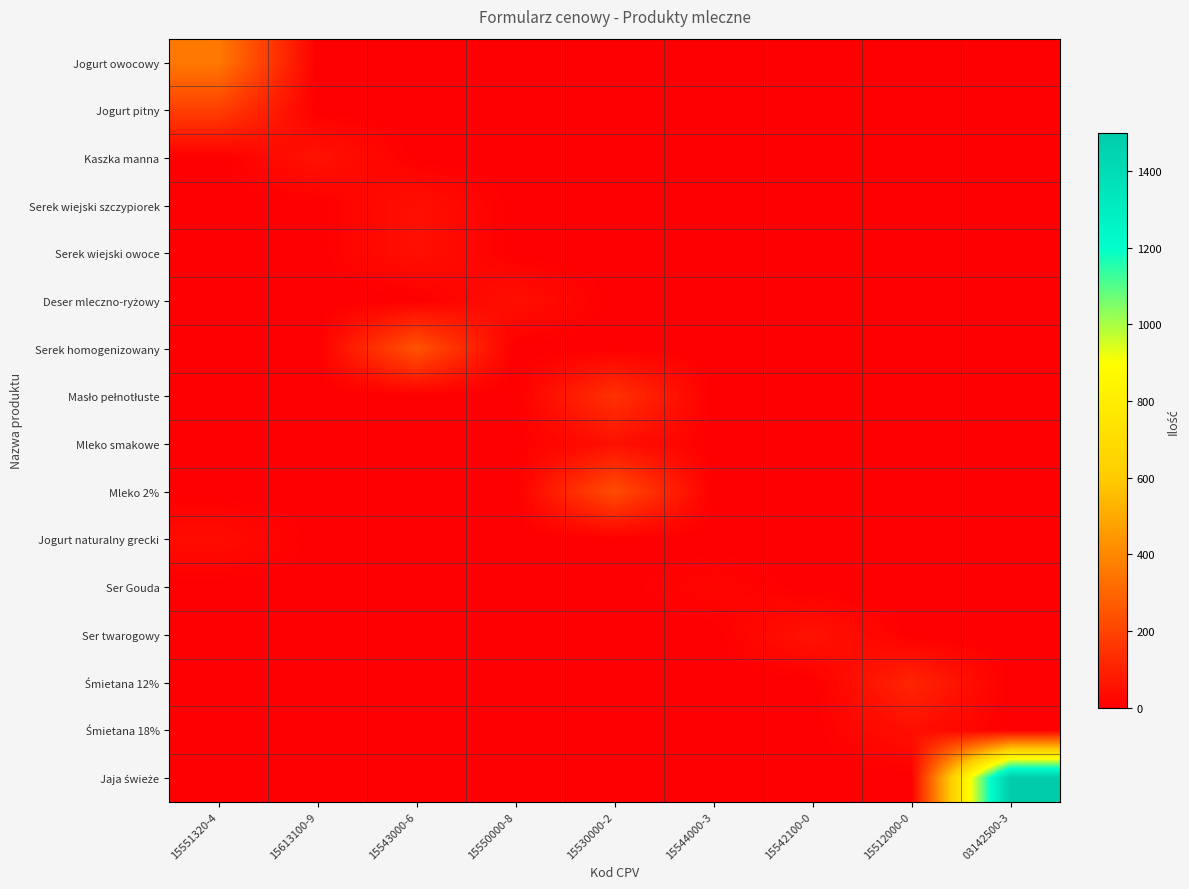

Which series has the largest total across all categories?

Jaja świeże